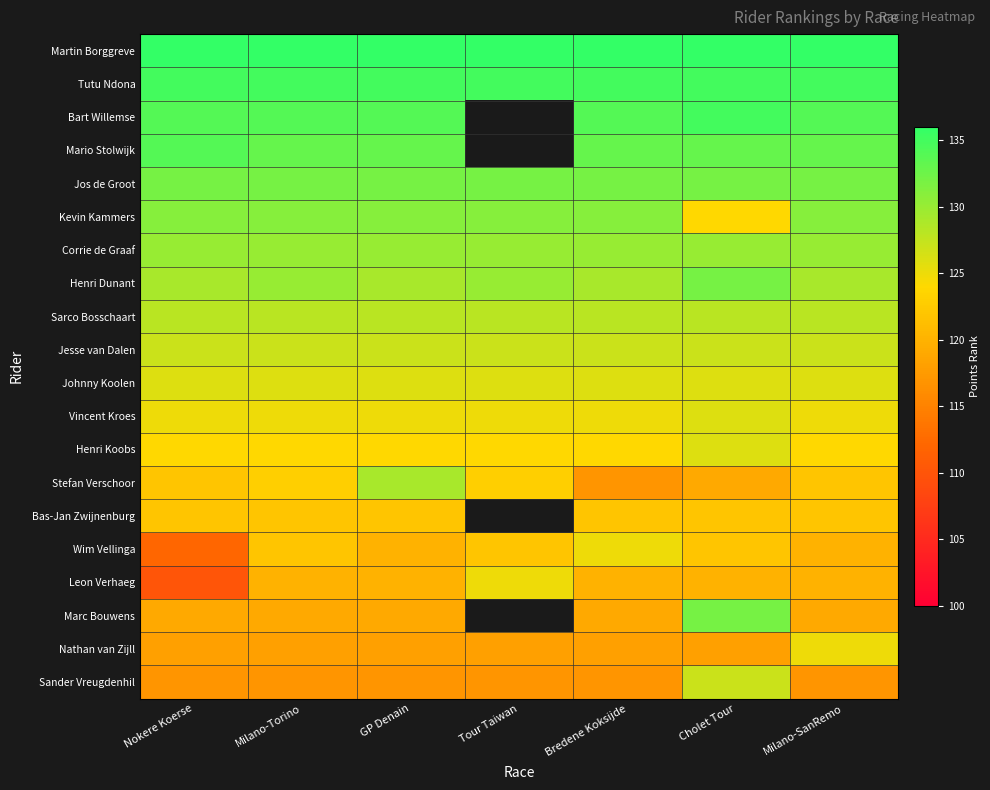

The value of Jesse van Dalen at Nokere Koerse is 127.0. True or false?

True